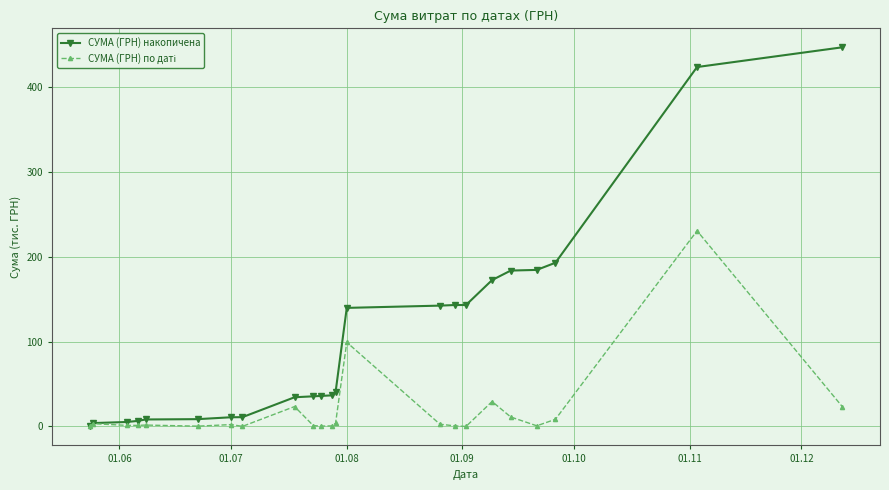

Which series has the widest spread of values?

СУМА (ГРН) накопичена